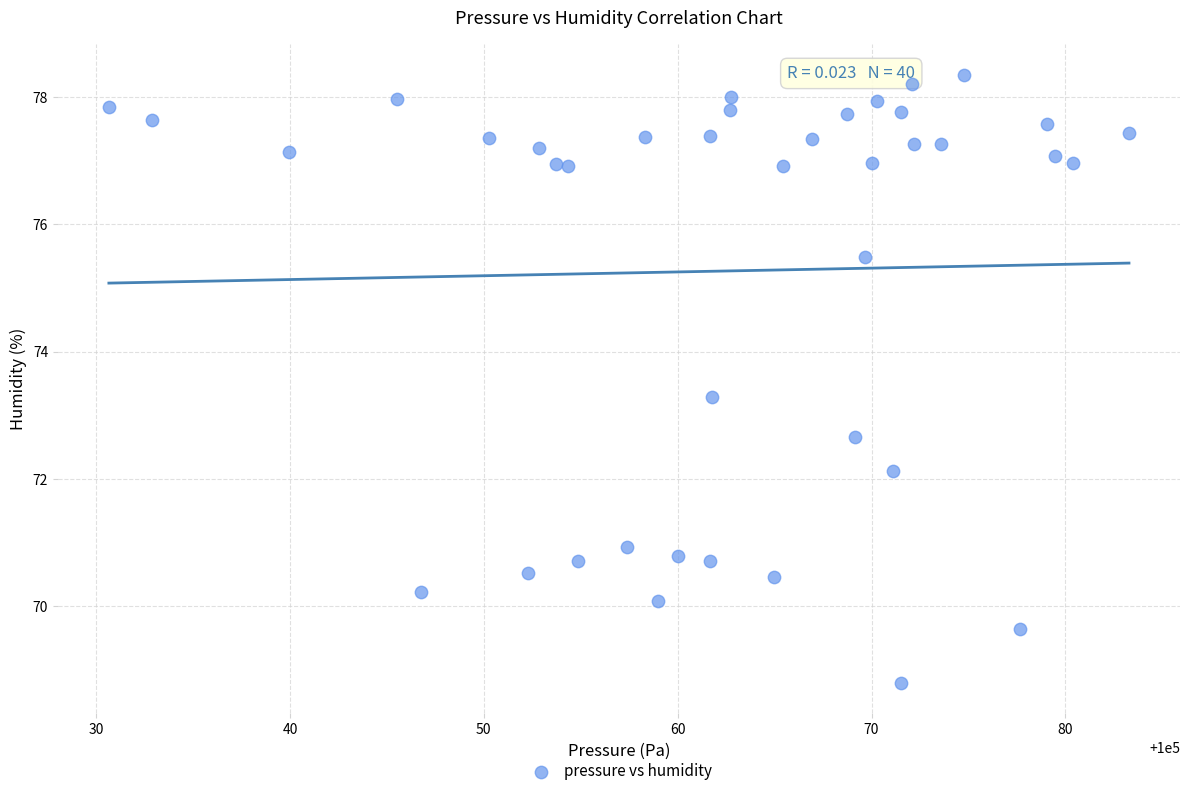

What is the range of X values (max minus min)?

52.6